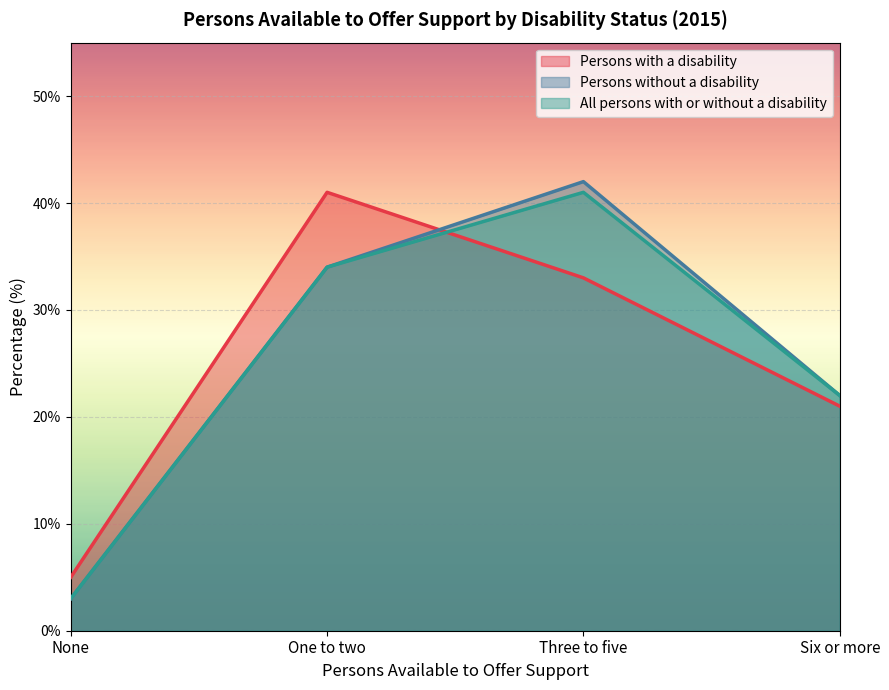

At which label does Persons with a disability reach its minimum?

None